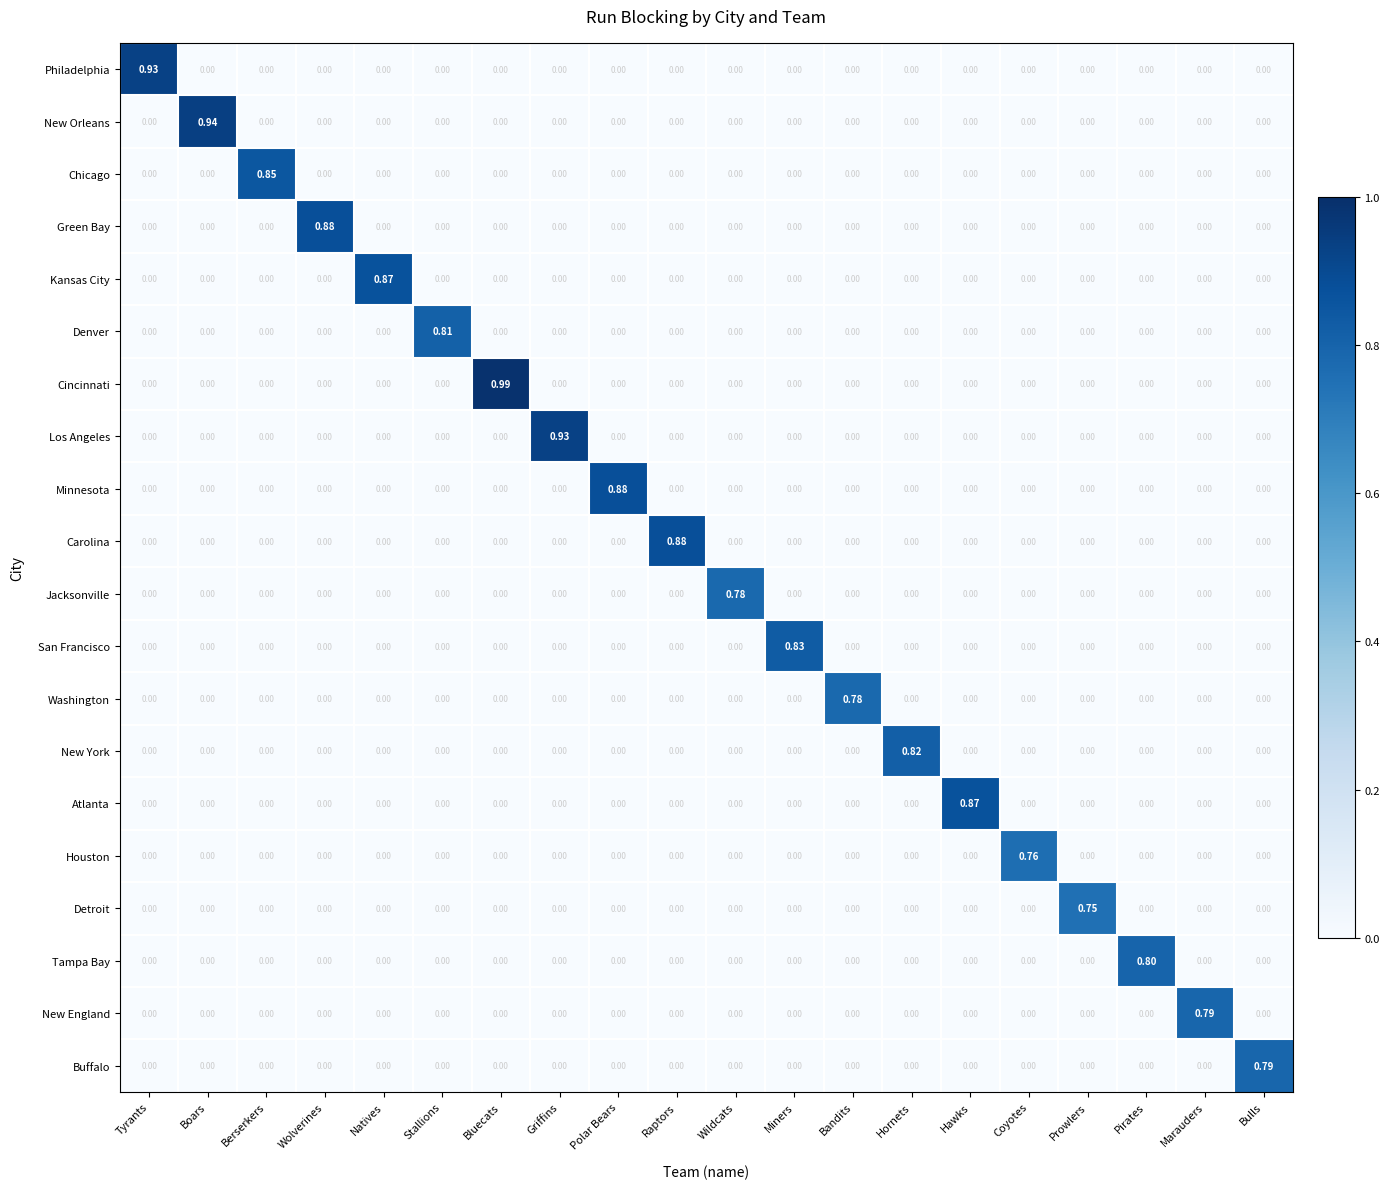

At which category does the chart reach its peak across all series?

Bluecats